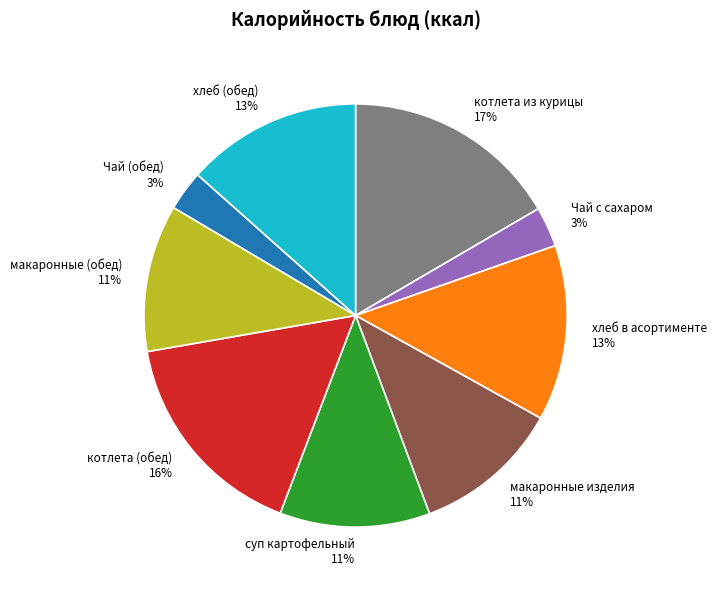

To the nearest percent, what is the difference between the Чай с сахаром and хлеб в асортименте slice percentages?

10%